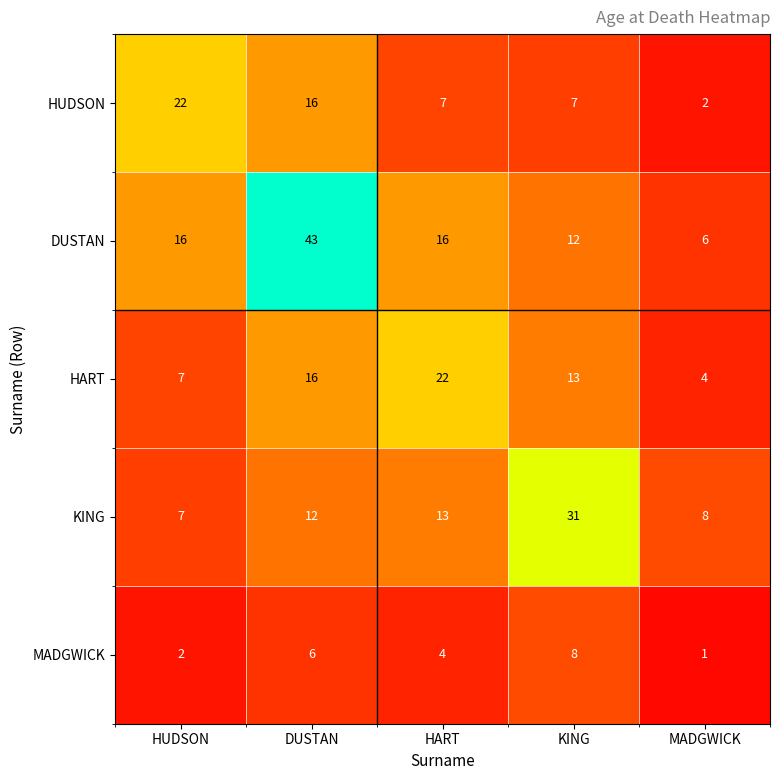

Which series has the largest range (max minus min)?

DUSTAN